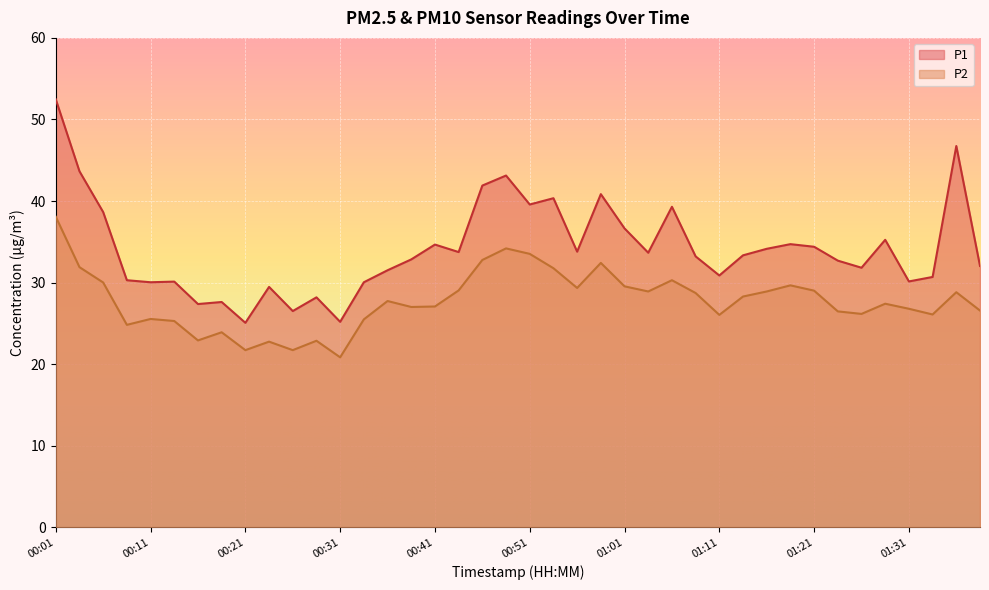

How many interior local valleys does the P1 series have?

12